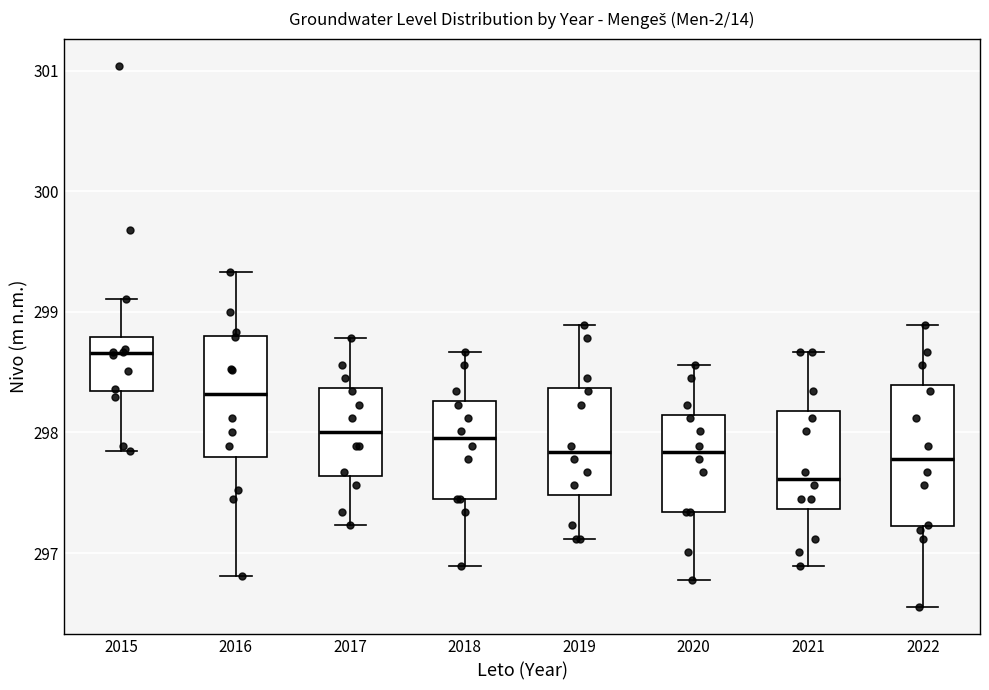

Reading left to right, read every box against the y-axis: the position of its median line, the range the box covers, and the ends of its whiskers. The values are not printed on the chart, so give them approximately, as read against the axis.

2015: median 298.7, box 298.3 to 298.8, whiskers 297.9 to 299.1
2016: median 298.3, box 297.8 to 298.8, whiskers 296.8 to 299.3
2017: median 298.0, box 297.6 to 298.4, whiskers 297.2 to 298.8
2018: median 298.0, box 297.5 to 298.3, whiskers 296.9 to 298.7
2019: median 297.8, box 297.5 to 298.4, whiskers 297.1 to 298.9
2020: median 297.8, box 297.3 to 298.1, whiskers 296.8 to 298.6
2021: median 297.6, box 297.4 to 298.2, whiskers 296.9 to 298.7
2022: median 297.8, box 297.2 to 298.4, whiskers 296.6 to 298.9